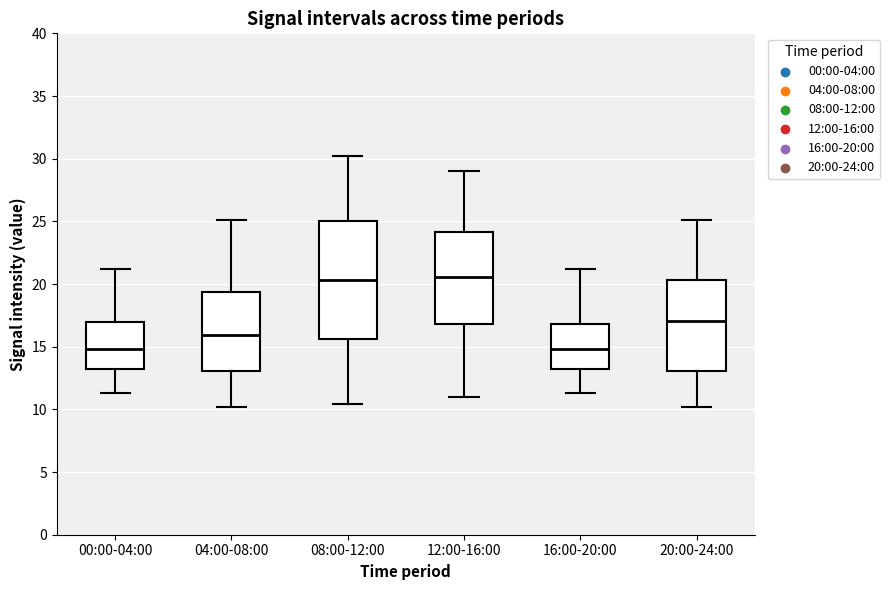

Reading left to right, transcribe this box plot: for each box, give where its median line is, the range the box spans, and where its two whiskers end, as read against the y-axis. The values are not printed on the chart, so give them approximately, as read against the axis.

00:00-04:00: median 15.0, box 13.5 to 17.0, whiskers 11.5 to 21.0
04:00-08:00: median 16.0, box 13.0 to 19.5, whiskers 10.0 to 25.0
08:00-12:00: median 20.5, box 15.5 to 25.0, whiskers 10.5 to 30.0
12:00-16:00: median 20.5, box 17.0 to 24.0, whiskers 11.0 to 29.0
16:00-20:00: median 15.0, box 13.5 to 17.0, whiskers 11.5 to 21.0
20:00-24:00: median 17.0, box 13.0 to 20.5, whiskers 10.0 to 25.0